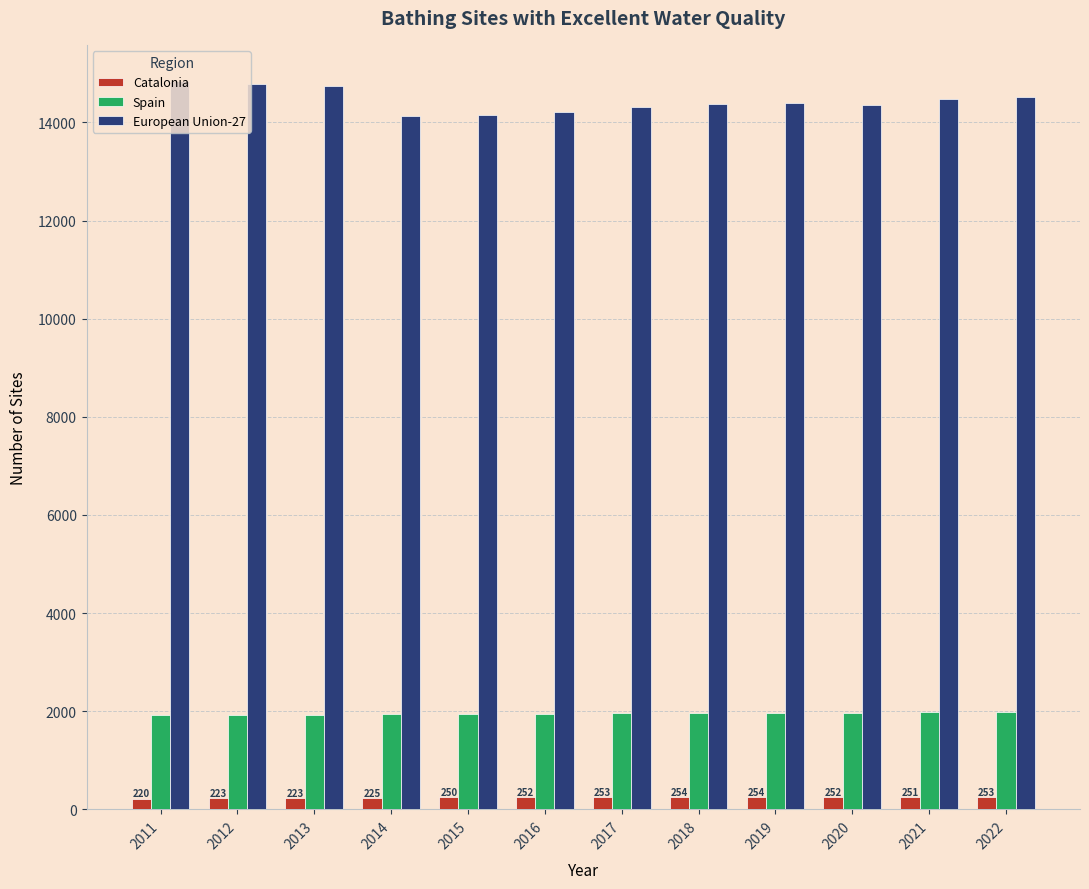

At 2016, list the series in order from largest to smallest.

European Union-27, Spain, Catalonia